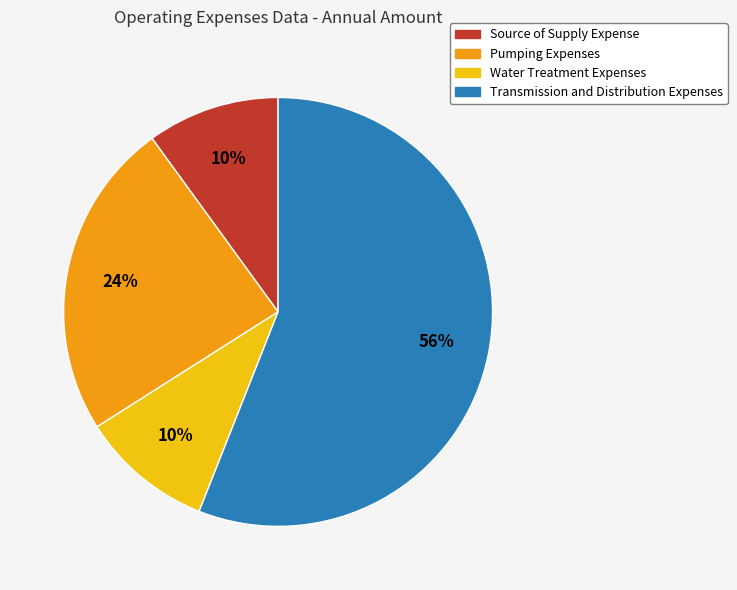

Between Transmission and Distribution Expenses and Pumping Expenses, which is larger?

Transmission and Distribution Expenses